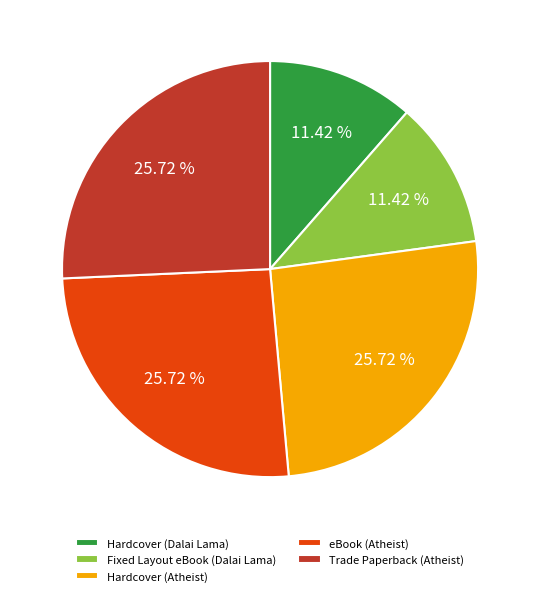

Count the number of slices in the pie.

5